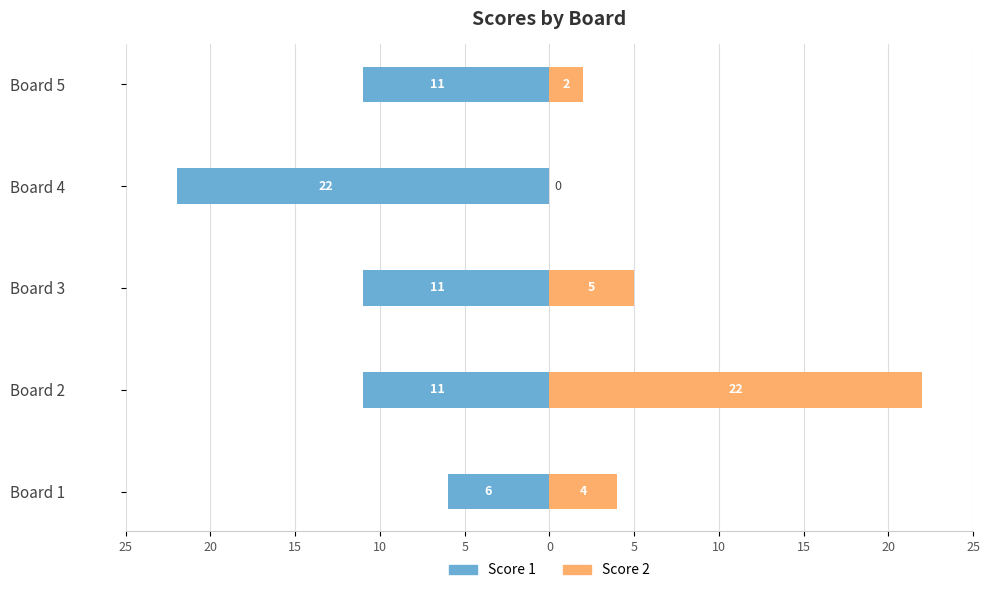

What is the average value of the Score 2 series?

7